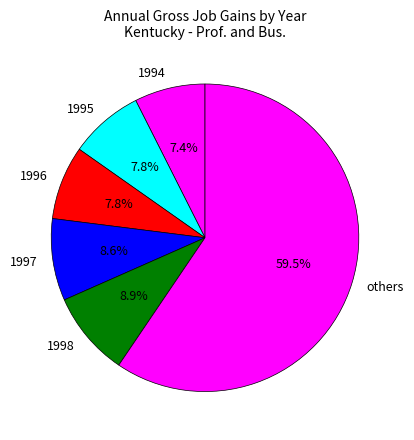

Does any single category account for the majority?

Yes